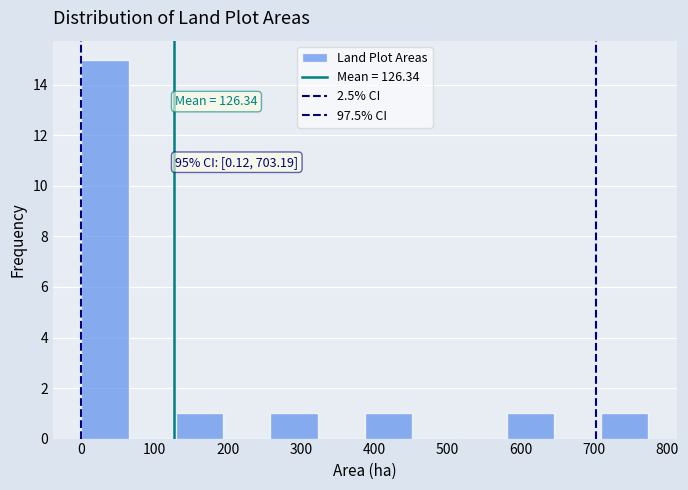

Which range on the x-axis has the tallest bar?

0 to 60